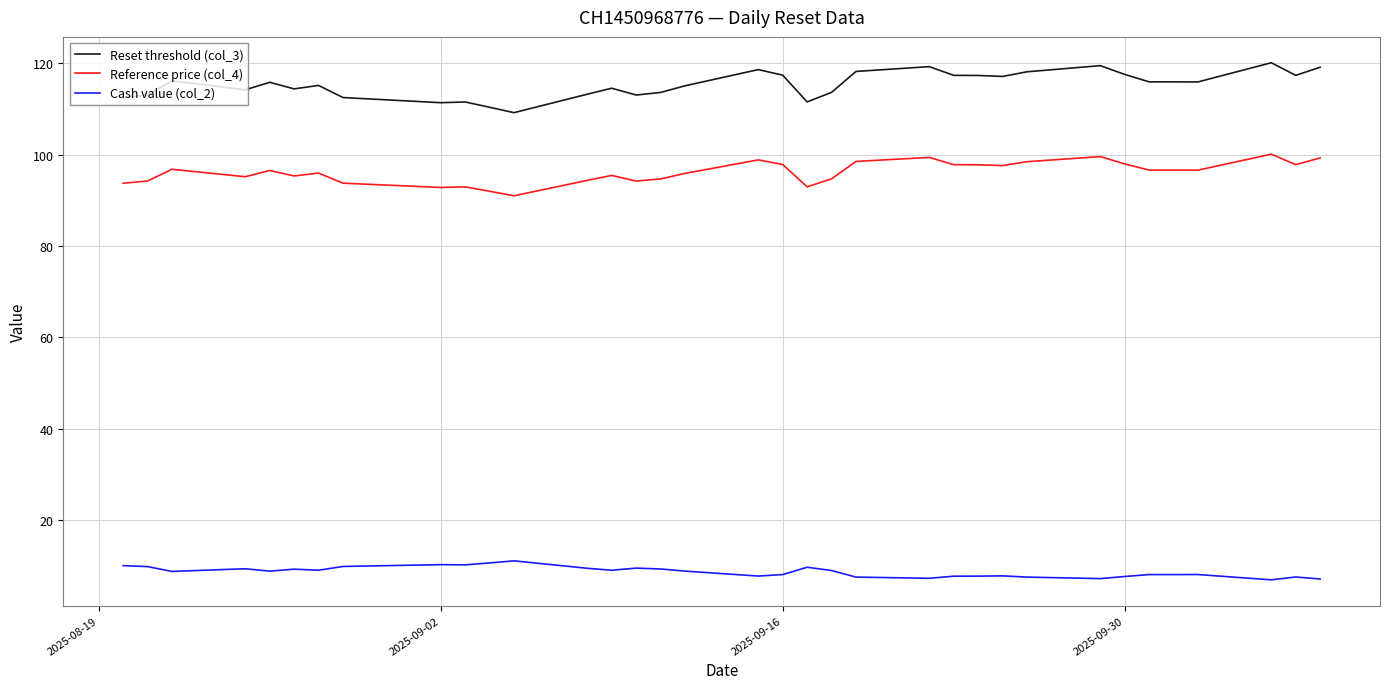

Which series has the largest total across all categories?

Reset threshold (col_3)